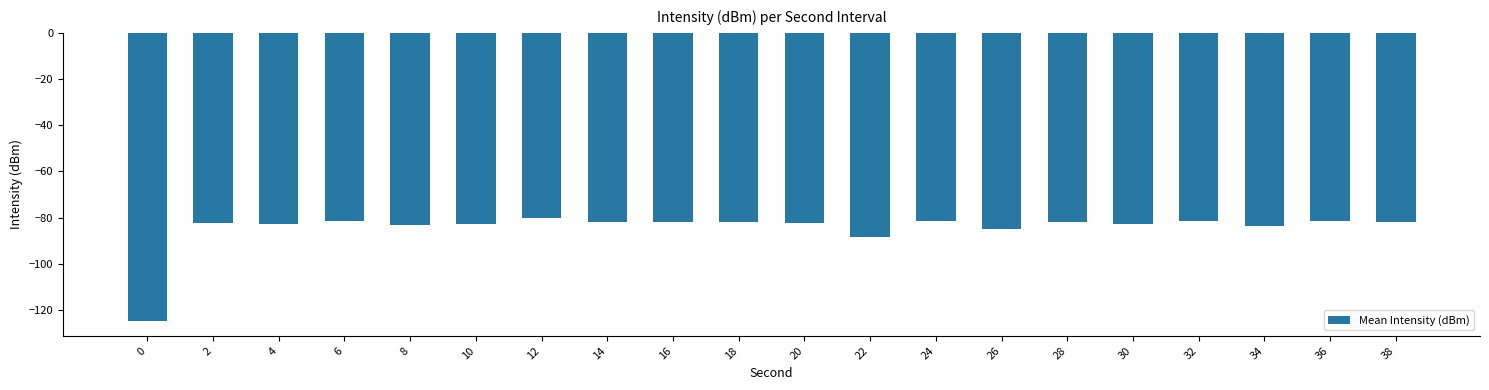

What is the change in value from 6 to 32?

+0.1